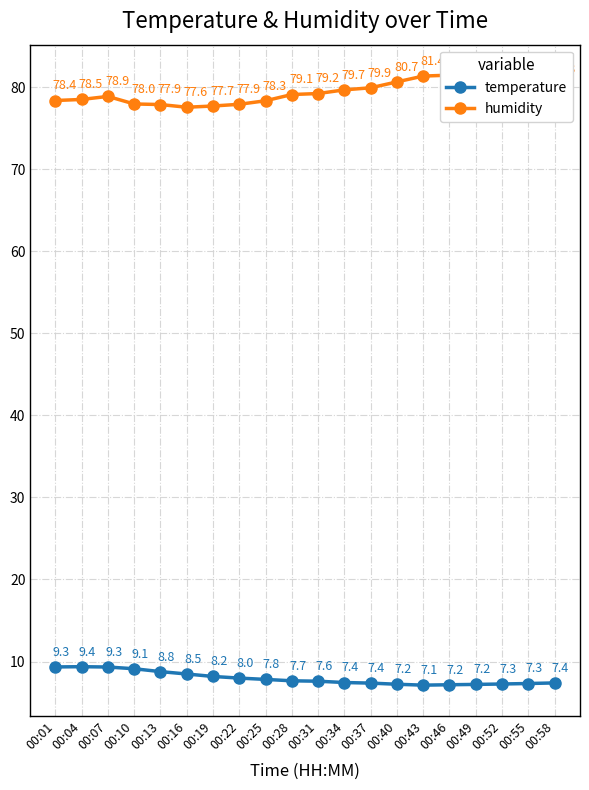

How many data points does each series have?

20